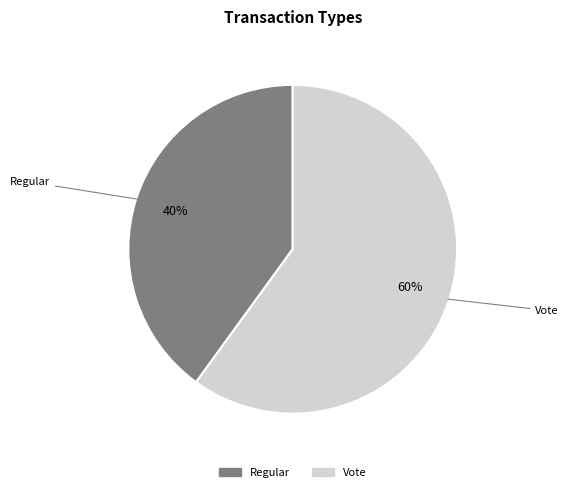

What is the ratio of the value at Regular to the value at Vote?

0.7